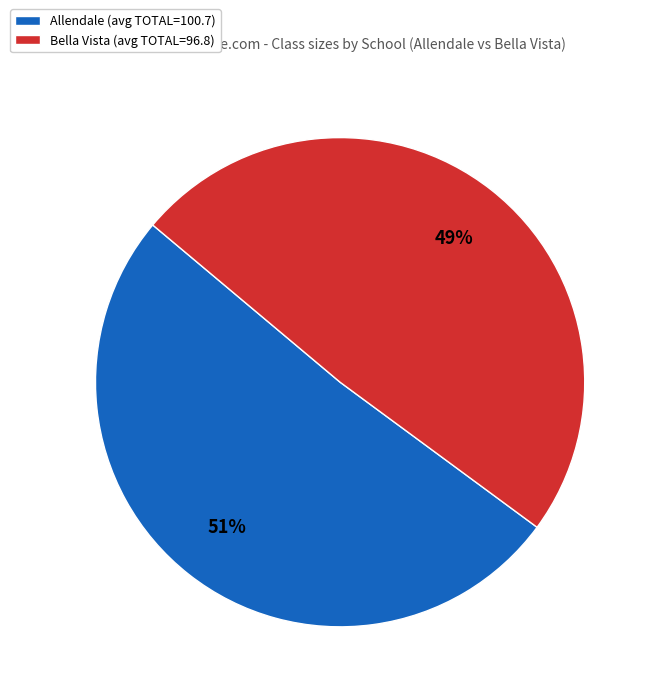

To the nearest percent, what percentage of the pie is Allendale?

51%